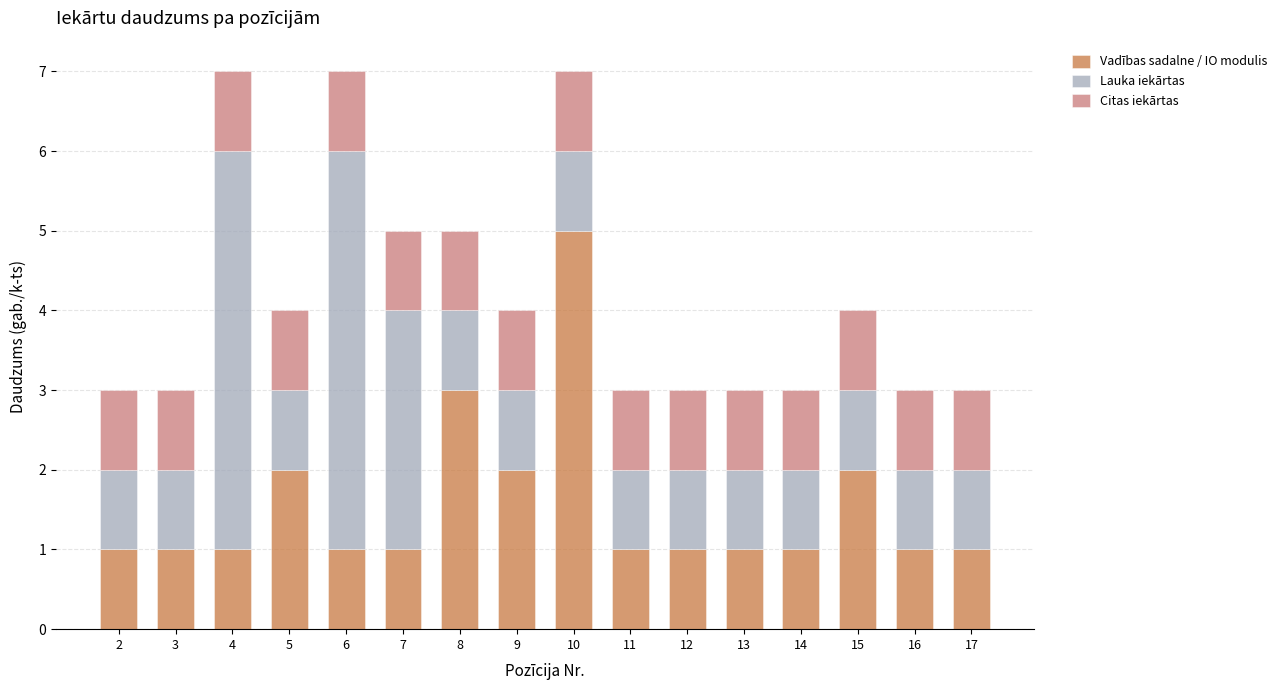

What is the difference between the maximum and minimum values in the Vadības sadalne / IO modulis series?

4